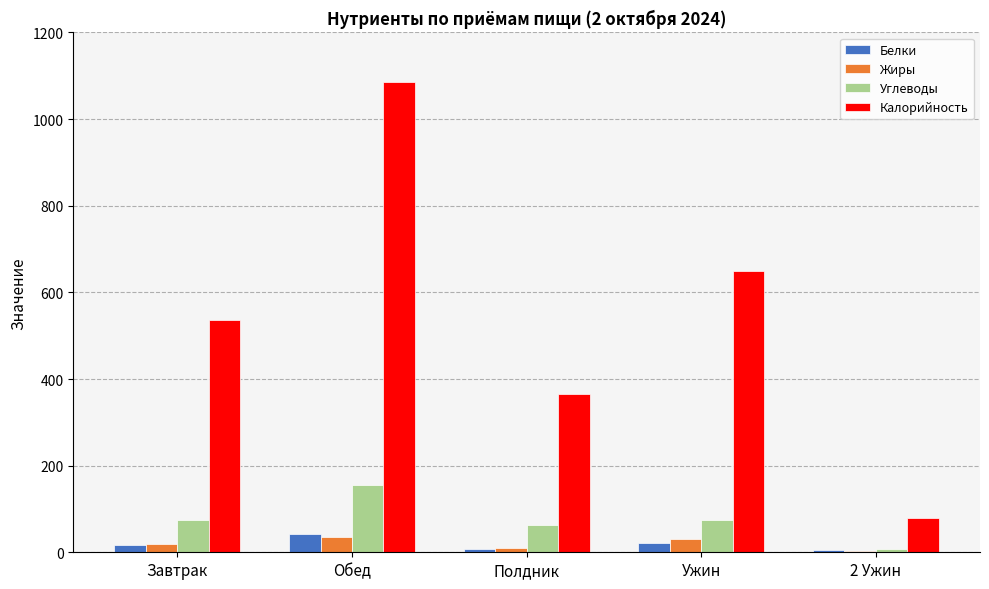

True or false: Белки has a value of 16.8 at Завтрак.

True